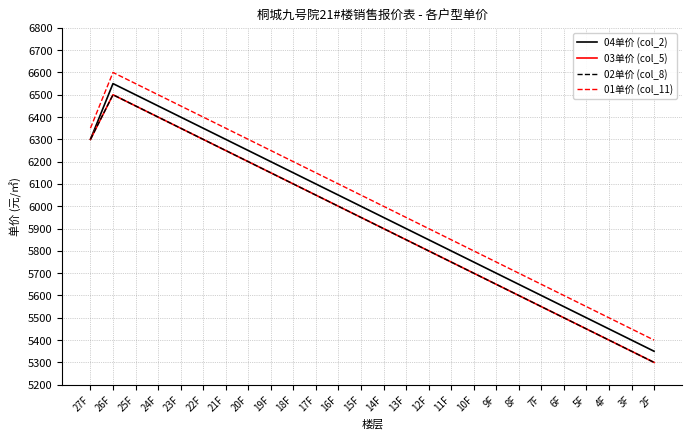

Which has a higher value, 14F or 22F?

22F